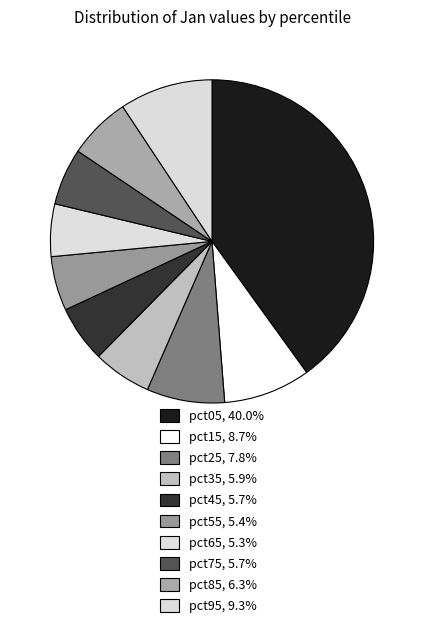

Rank the categories by value from lowest to highest.

pct65, pct55, pct45, pct75, pct35, pct85, pct25, pct15, pct95, pct05